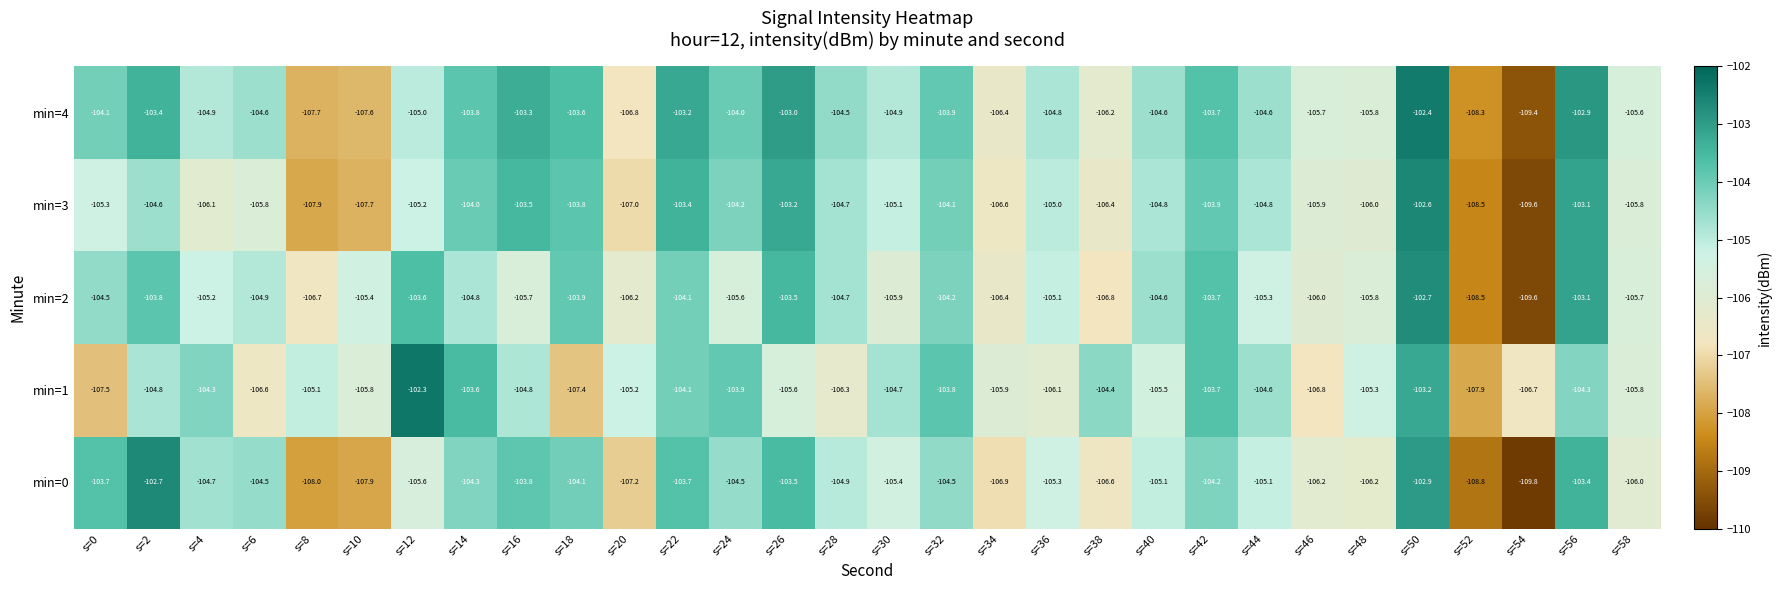

What is the total value across all series at s=54?

-545.1